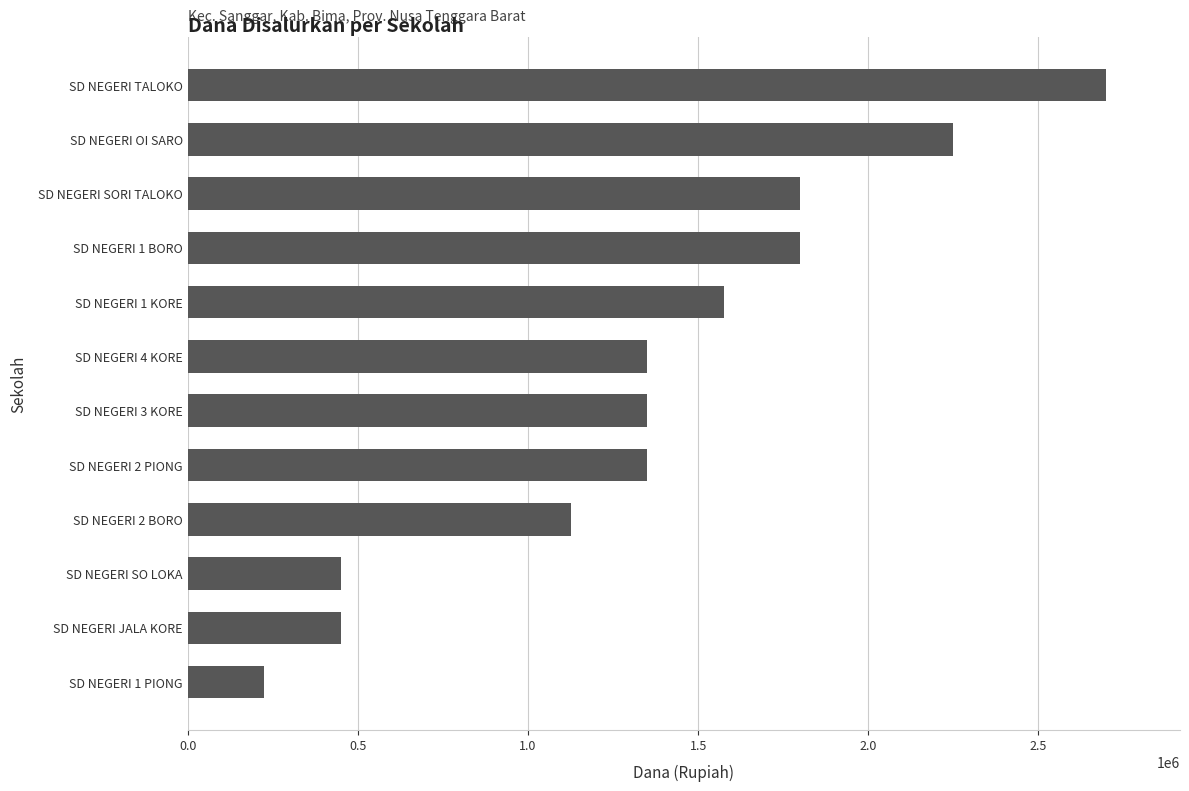

What is the approximate value at SD NEGERI 2 BORO, to the nearest 100?

1125000